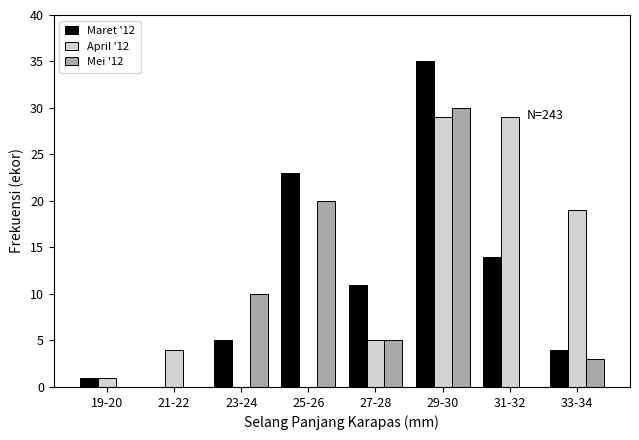

Reading right to left, transcribe all the data shown in this chart.

Maret '12: 33-34=4	31-32=14	29-30=35	27-28=11	25-26=23	23-24=5	21-22=0	19-20=1
April '12: 33-34=19	31-32=29	29-30=29	27-28=5	25-26=0	23-24=0	21-22=4	19-20=1
Mei '12: 33-34=3	31-32=0	29-30=30	27-28=5	25-26=20	23-24=10	21-22=0	19-20=0